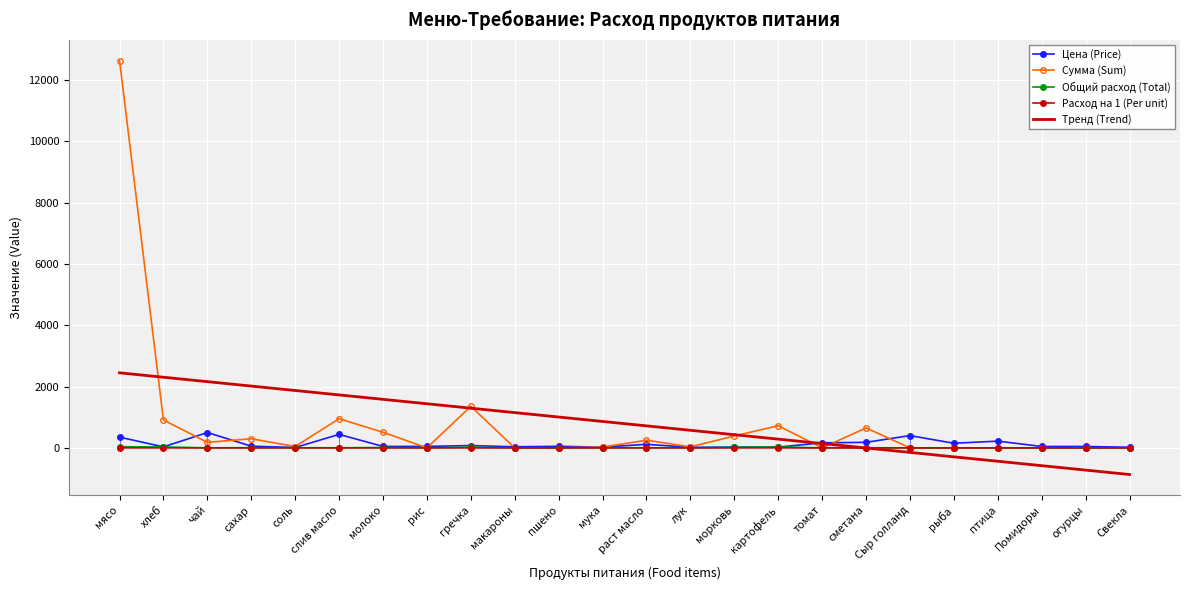

Which series has the largest total across all categories?

Сумма (Sum)